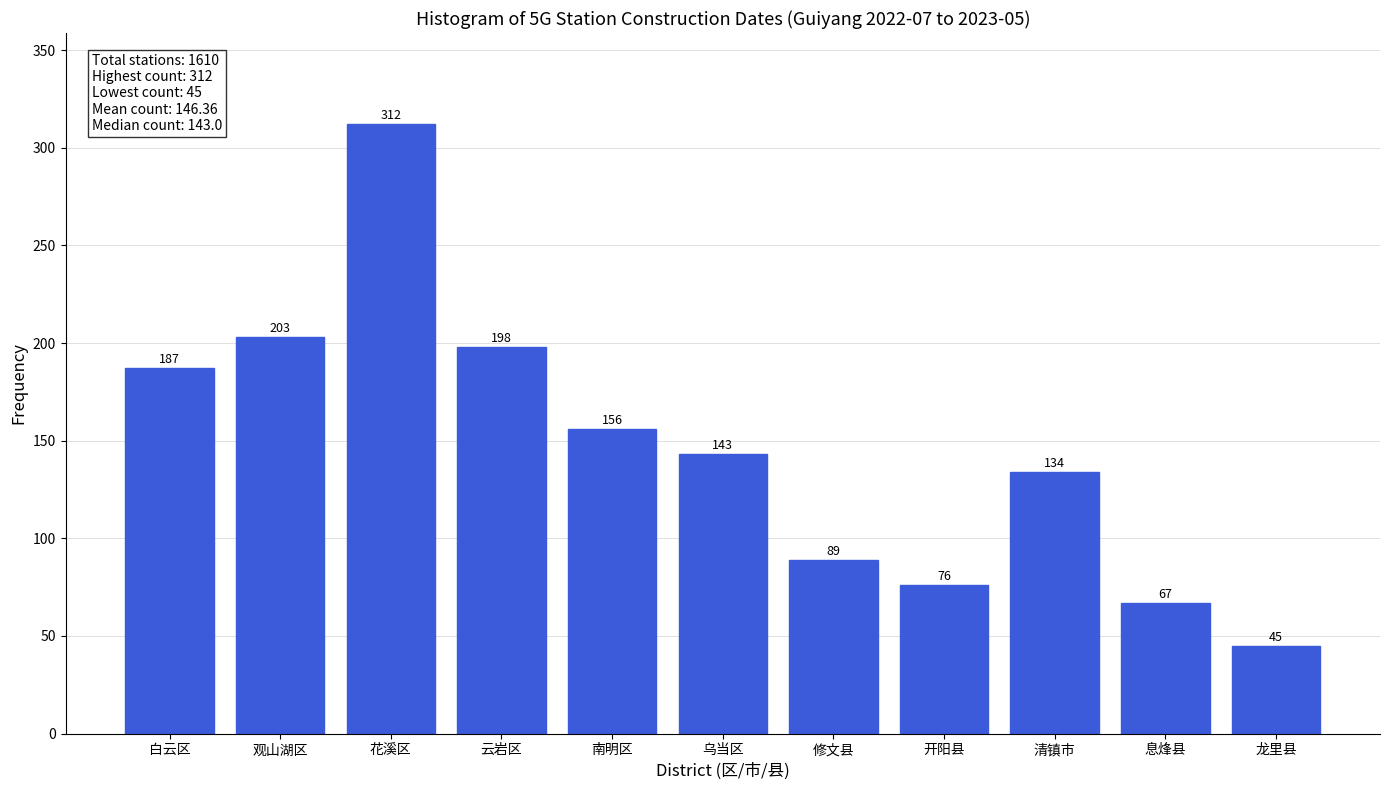

Reading right to left, transcribe all the data shown in this chart.

龙里县=45	息烽县=67	清镇市=134	开阳县=76	修文县=89	乌当区=143	南明区=156	云岩区=198	花溪区=312	观山湖区=203	白云区=187